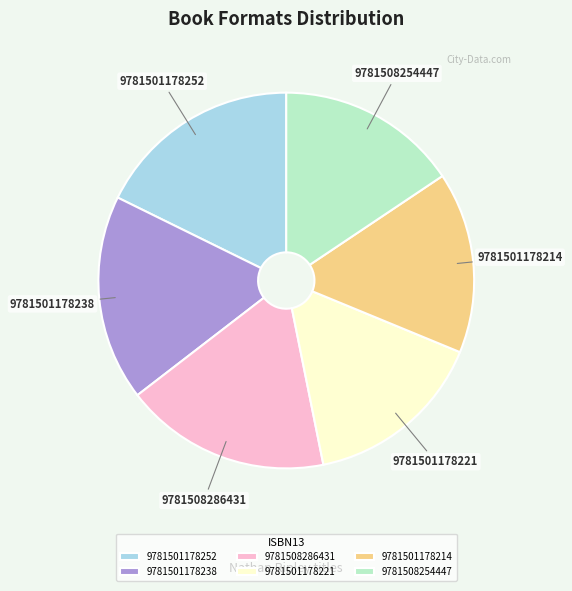

The 9781501178221 slice represents 21% of the pie. True or false?

False